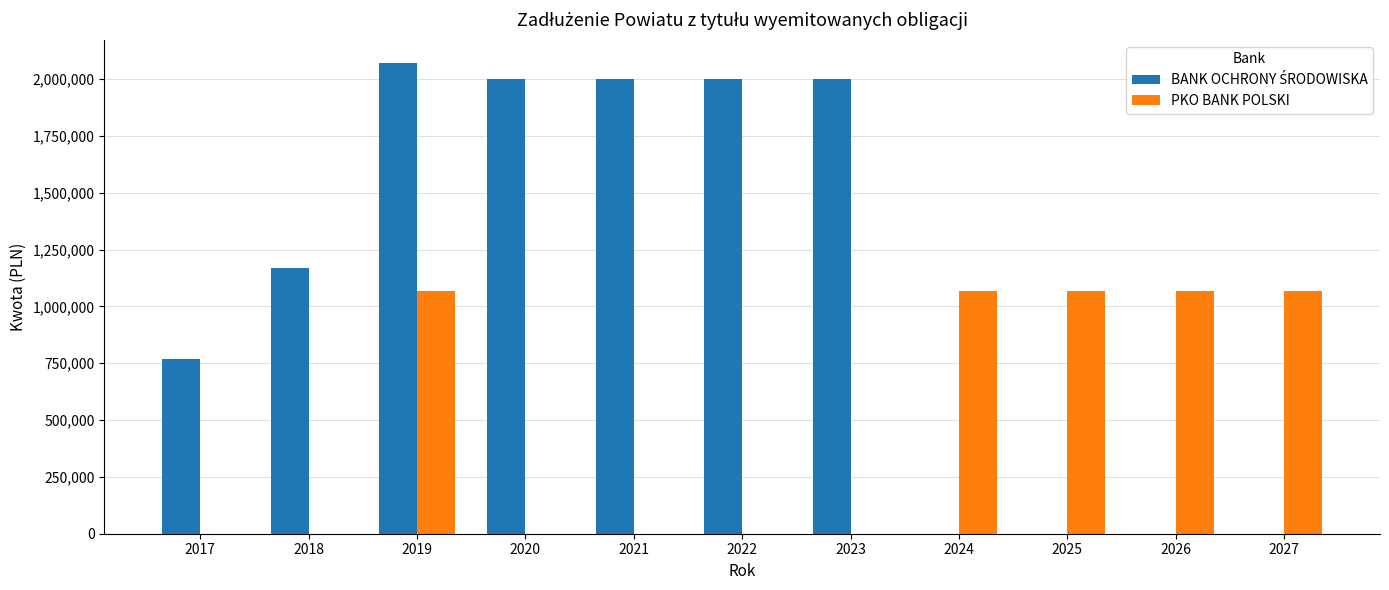

What is the greatest value displayed?

2070000